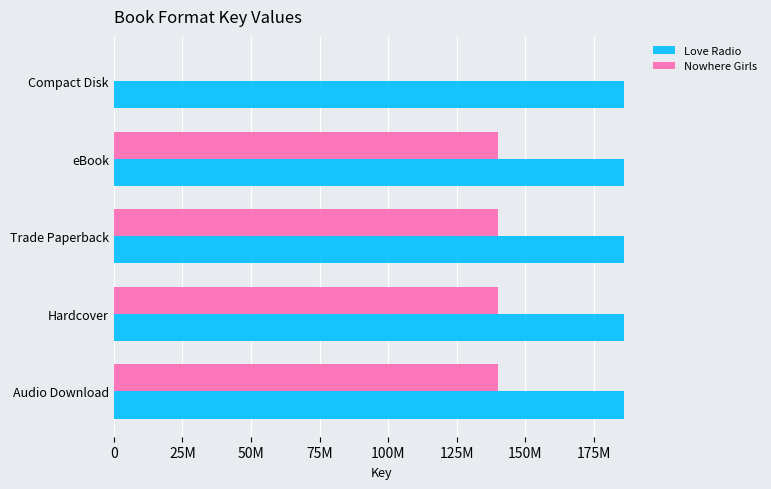

Which series has the largest total across all categories?

Love Radio